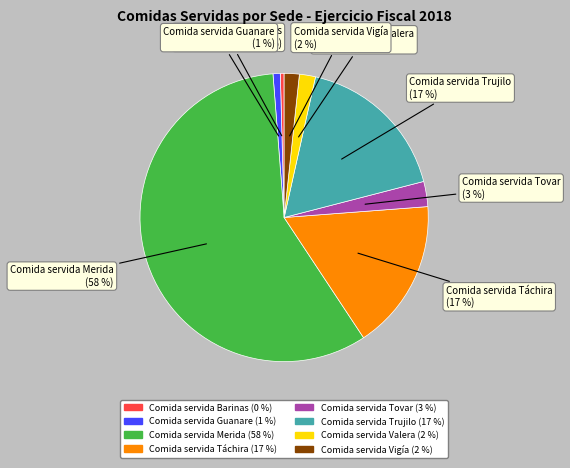

Do Comida servida Trujilo and Comida servida Tovar together represent more than half of the pie?

No